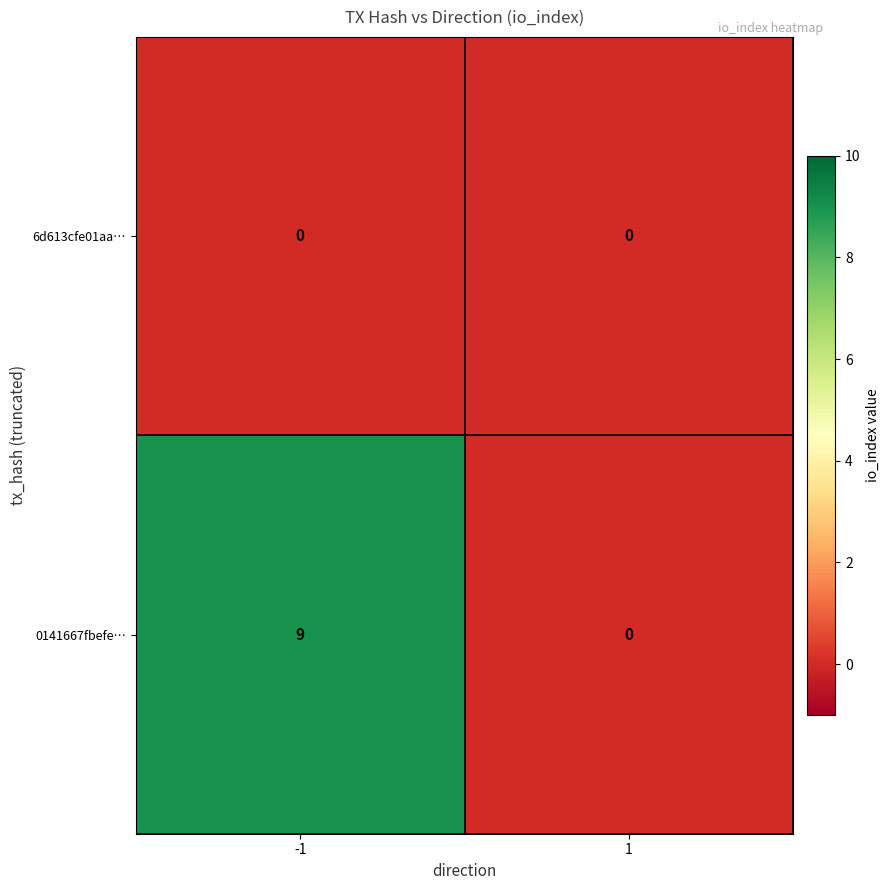

List the series in order of their peak value, lowest first.

6d613cfe01aa…, 0141667fbefe…